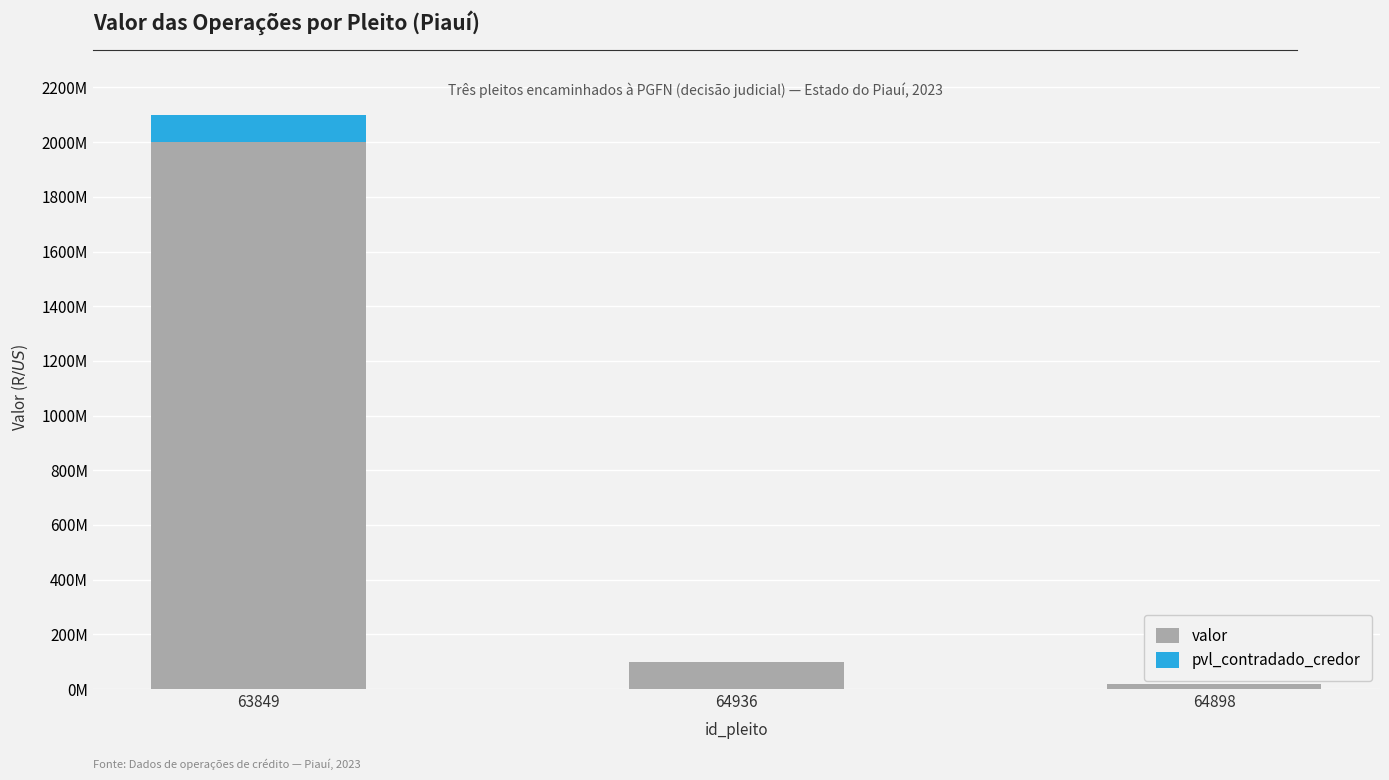

Does the chart contain stacked bars?

Yes